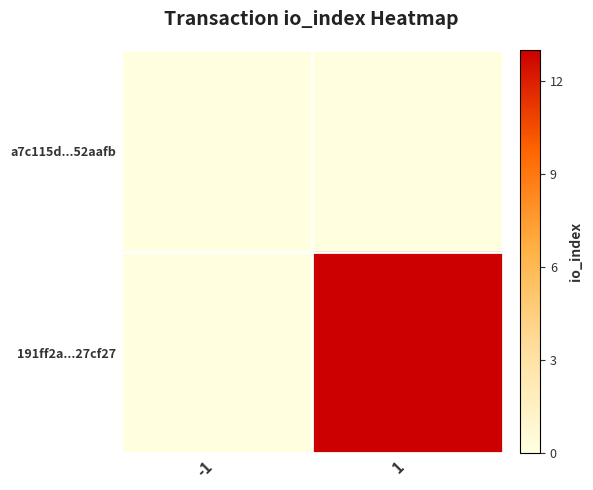

Between 1 and -1, which is larger?

1